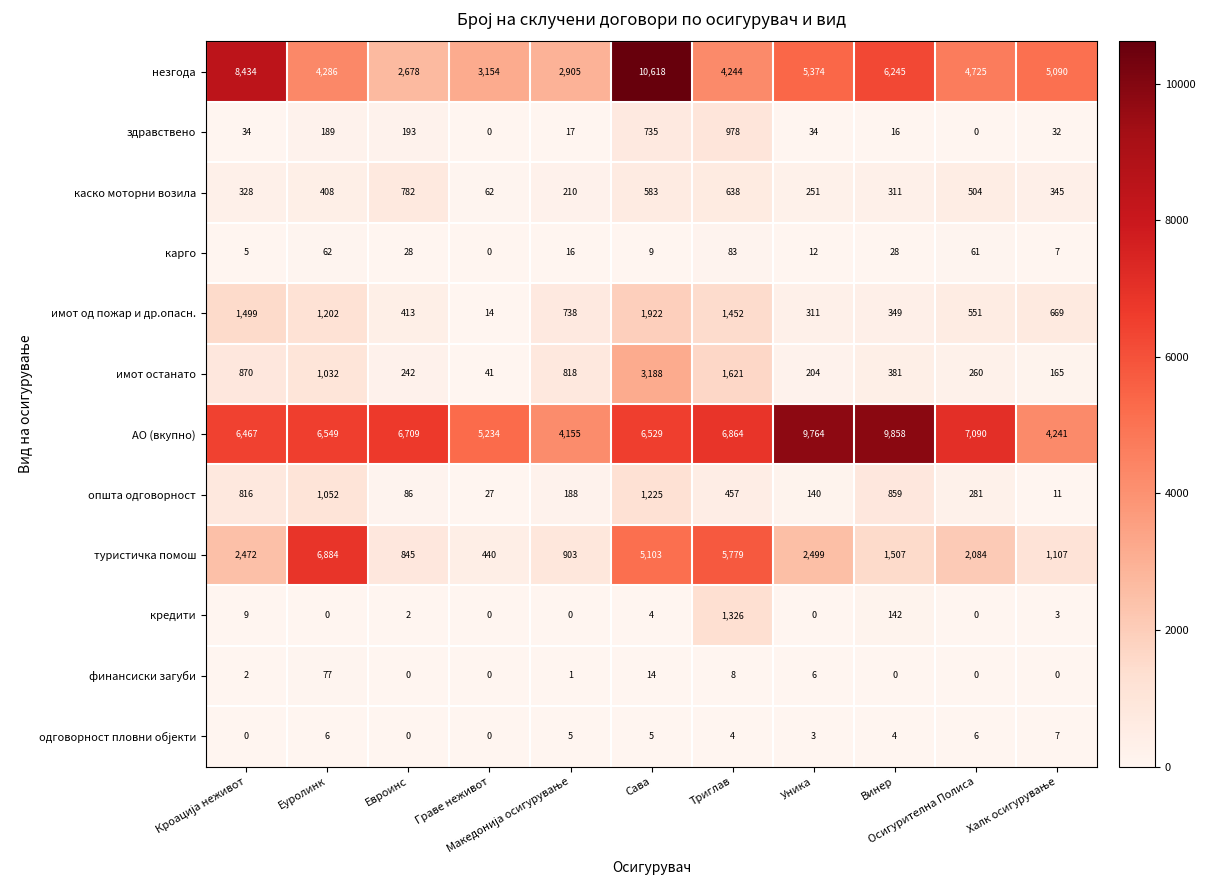

What is the sum of all општа одговорност values?

5142